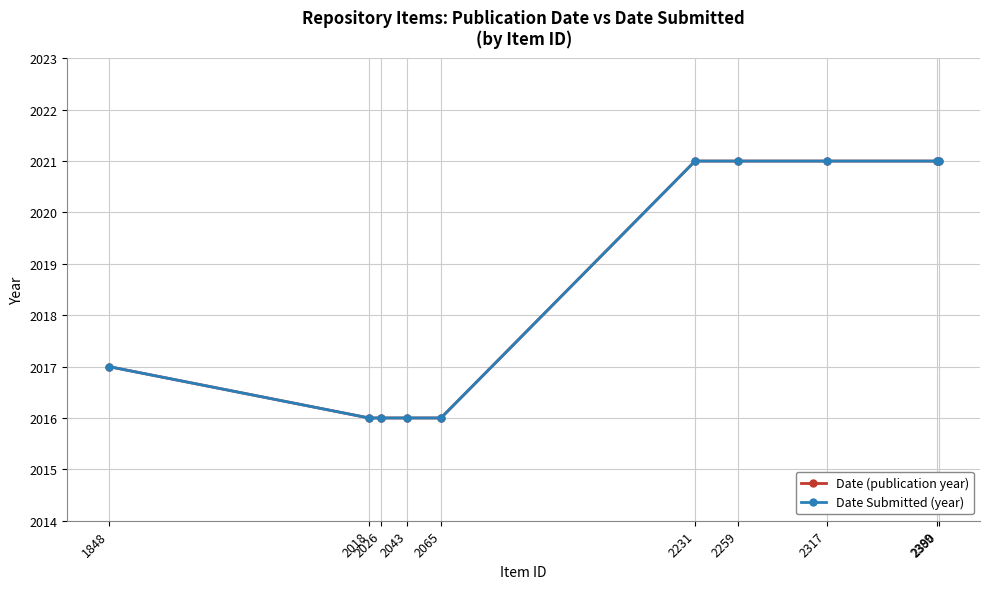

Does the chart have visible grid lines?

Yes